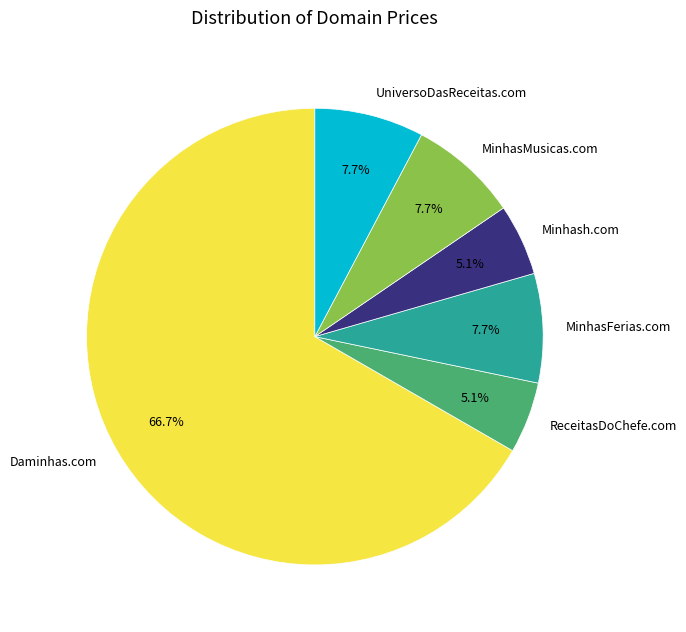

To the nearest percent, what is the difference between the largest and smallest slice percentages?

62%